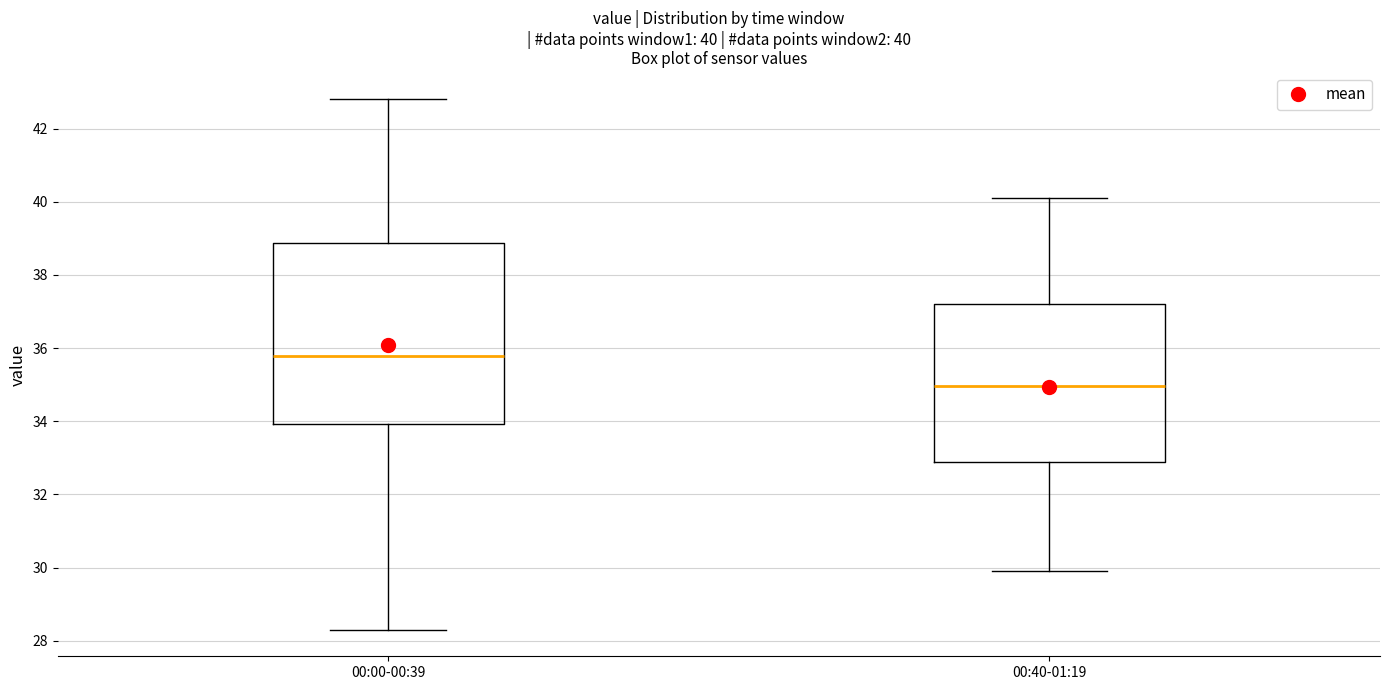

Comparing the boxes themselves (not the whiskers), which one is the tallest?

00:00-00:39